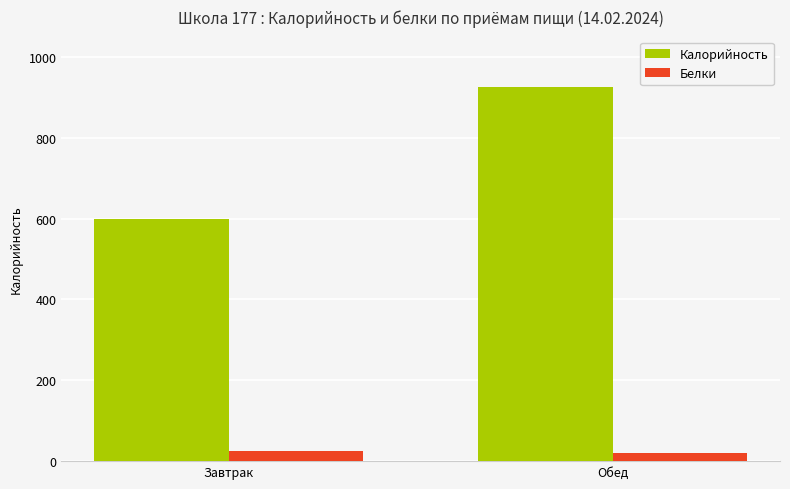

Read the Калорийность value at Завтрак, to the nearest 50.

600